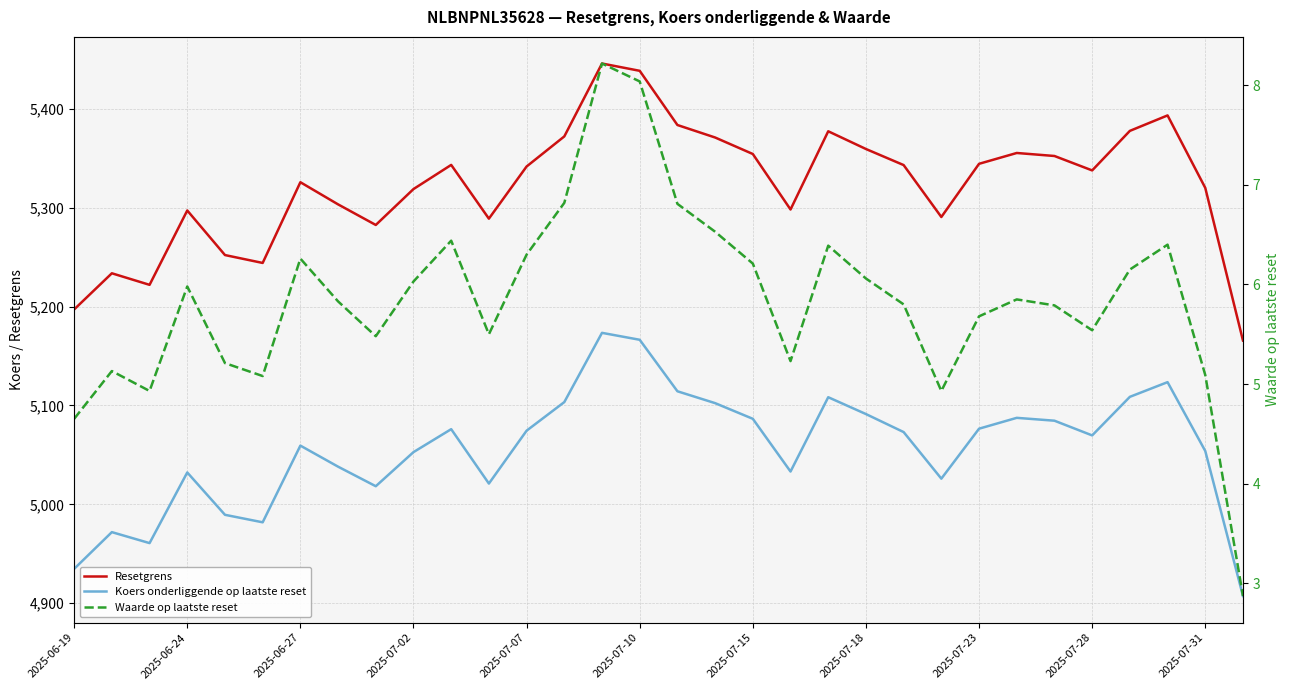

Reading left to right, transcribe all the data shown in this chart.

Resetgrens: 5197.0	5233.6	5221.9	5297.1	5252.0	5244.0	5325.6	5303.2	5282.4	5318.7	5343.1	5288.8	5341.5	5371.9	5445.6	5438.3	5383.5	5370.9	5354.2	5298.1	5377.1	5359.2	5343.0	5290.5	5344.2	5355.2	5352.2	5337.6	5377.6	5393.2	5319.9	5165.6
Koers onderliggende op laatste reset: 4934.8	4971.9	4960.8	5032.2	4989.4	4981.8	5059.4	5038.1	5018.3	5052.8	5076.0	5021.0	5074.5	5103.4	5173.4	5166.4	5114.3	5102.3	5086.5	5033.2	5108.3	5091.3	5073.1	5026.0	5076.5	5087.4	5084.6	5069.7	5108.7	5123.5	5053.9	4907.3
Waarde op laatste reset: 4.7	5.1	4.9	6.0	5.2	5.1	6.3	5.8	5.5	6.0	6.4	5.5	6.3	6.8	8.2	8.0	6.8	6.5	6.2	5.2	6.4	6.1	5.8	4.9	5.7	5.8	5.8	5.5	6.2	6.4	5.1	2.9